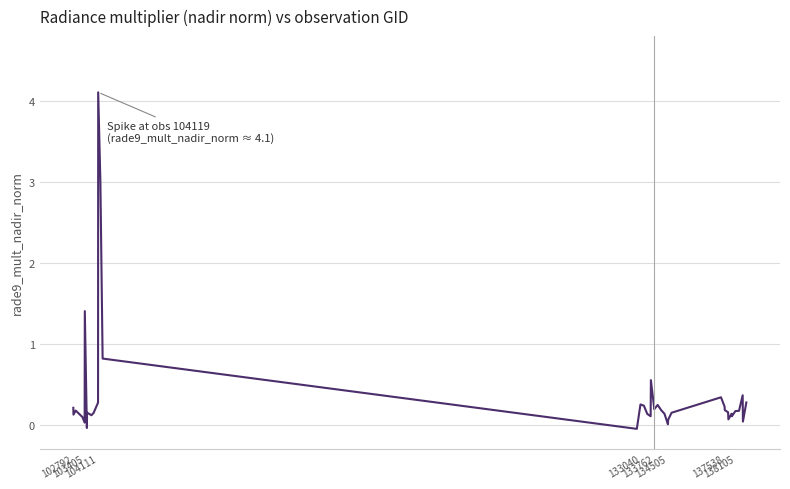

What is the maximum value shown in the chart?

4.1